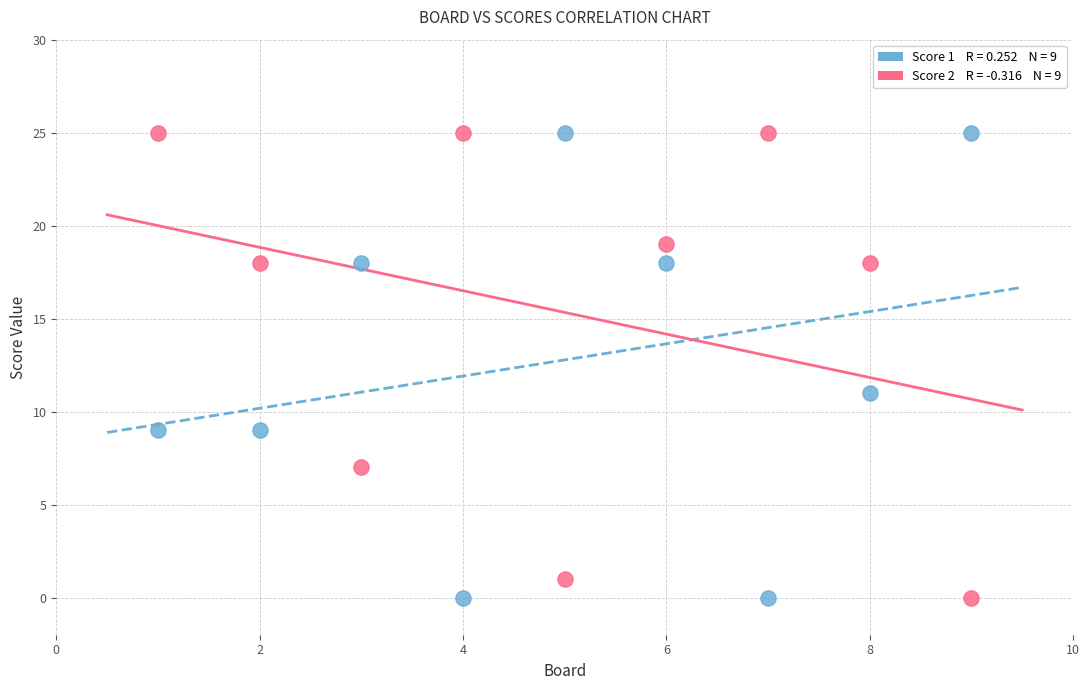

Across all data points, what is the range of Y values (max minus min)?

25